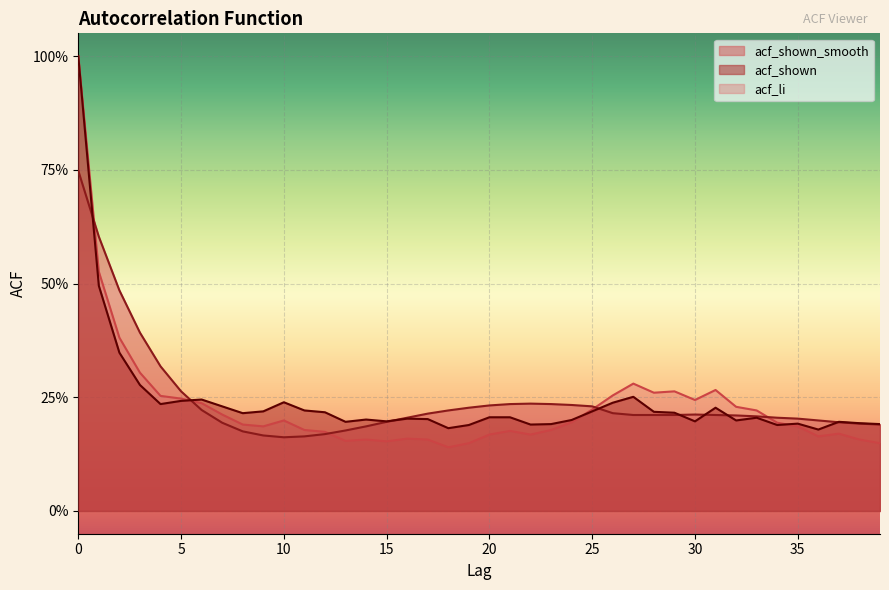

True or false: acf_li has a value of 0.1 at 19.

True